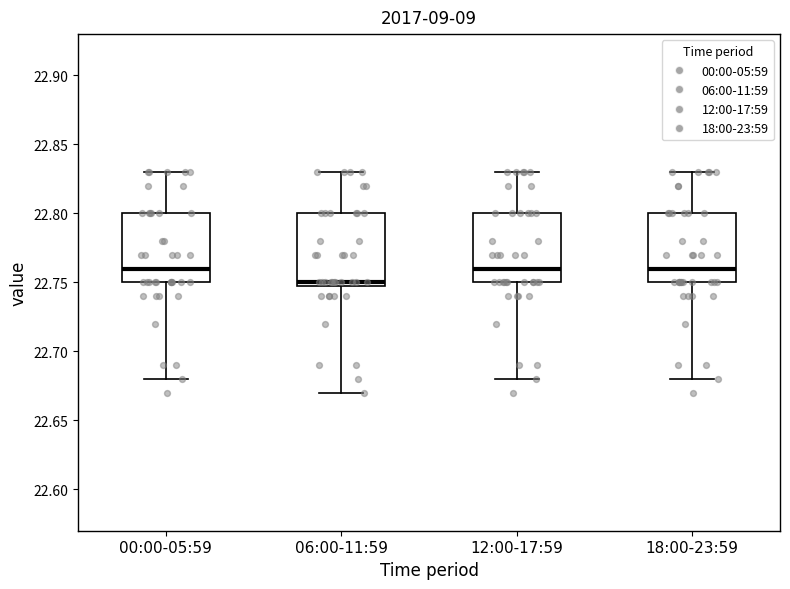

Where is the lower edge of the box for 00:00-05:59 on the y-axis? The values are not printed on the chart, so give them approximately, as read against the axis.

22.75